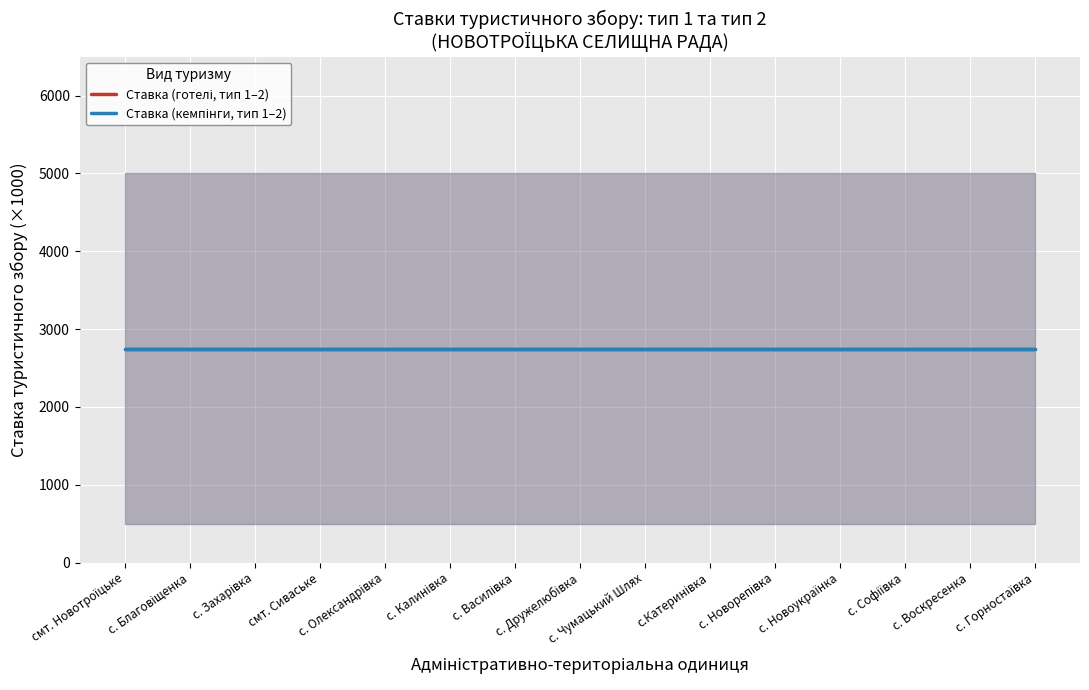

True or false: хостели_type1 and готелі_type1 cross at least once.

False